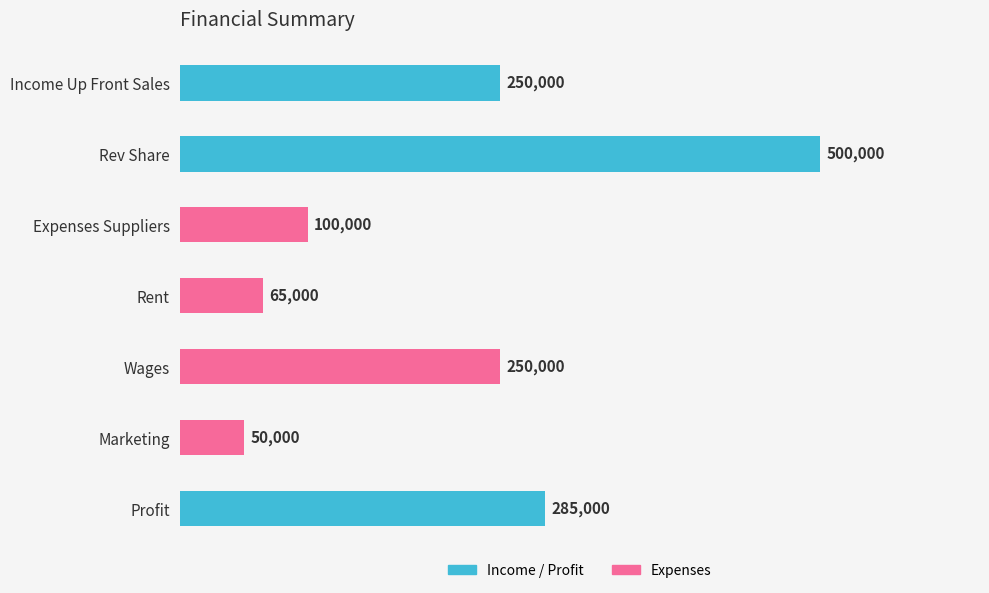

Where is the data nearest to the value 275000?

Profit